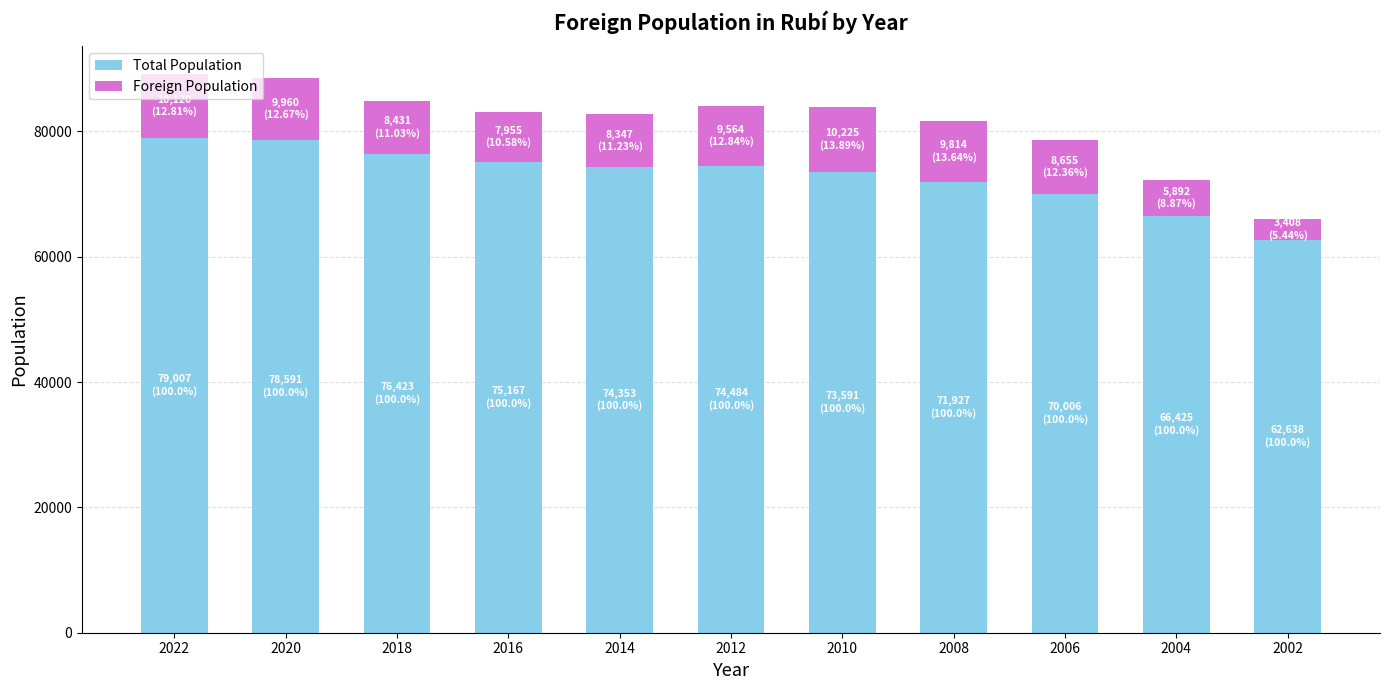

What is the sum of the Total Population values at 2002 and 2014?

136991